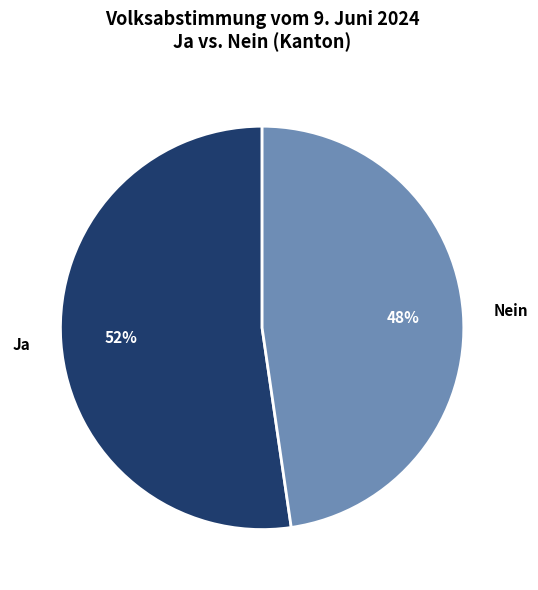

Rank the categories by value from highest to lowest.

Ja, Nein